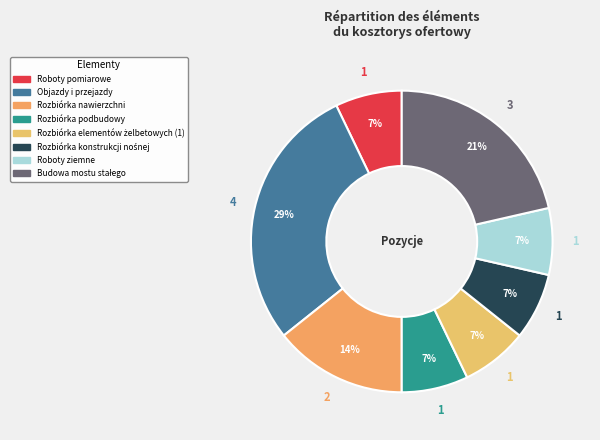

True or false: Rozbiórka konstrukcji nośnej accounts for 14% of the total.

False